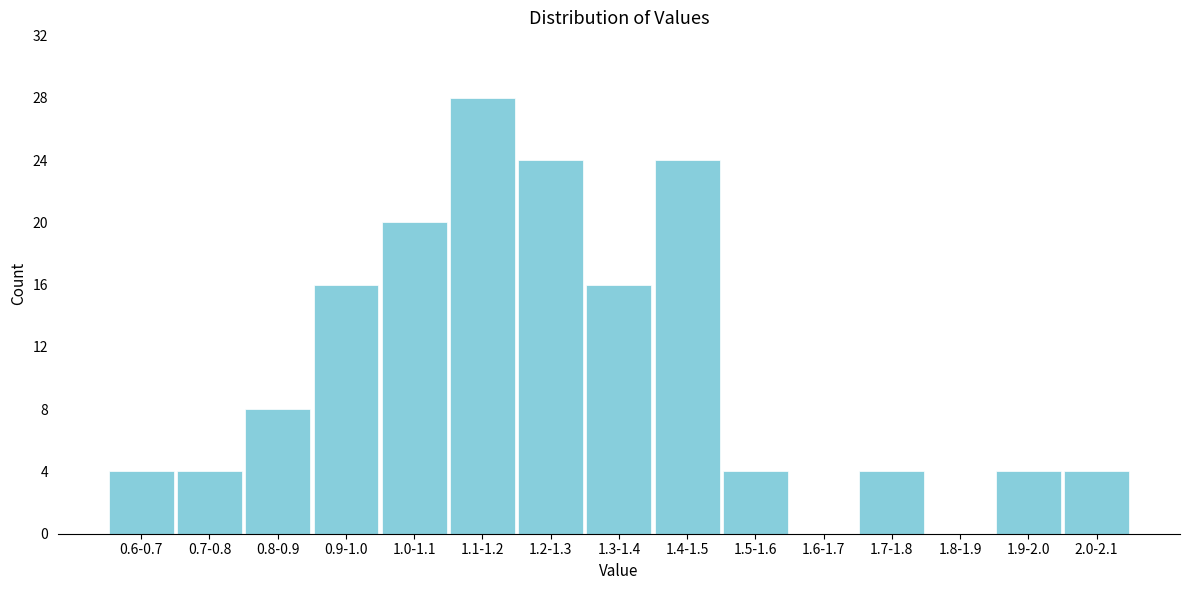

Reading right to left, extract all data points from this chart.

2.0-2.1=4	1.9-2.0=4	1.8-1.9=0	1.7-1.8=4	1.6-1.7=0	1.5-1.6=4	1.4-1.5=24	1.3-1.4=16	1.2-1.3=24	1.1-1.2=28	1.0-1.1=20	0.9-1.0=16	0.8-0.9=8	0.7-0.8=4	0.6-0.7=4